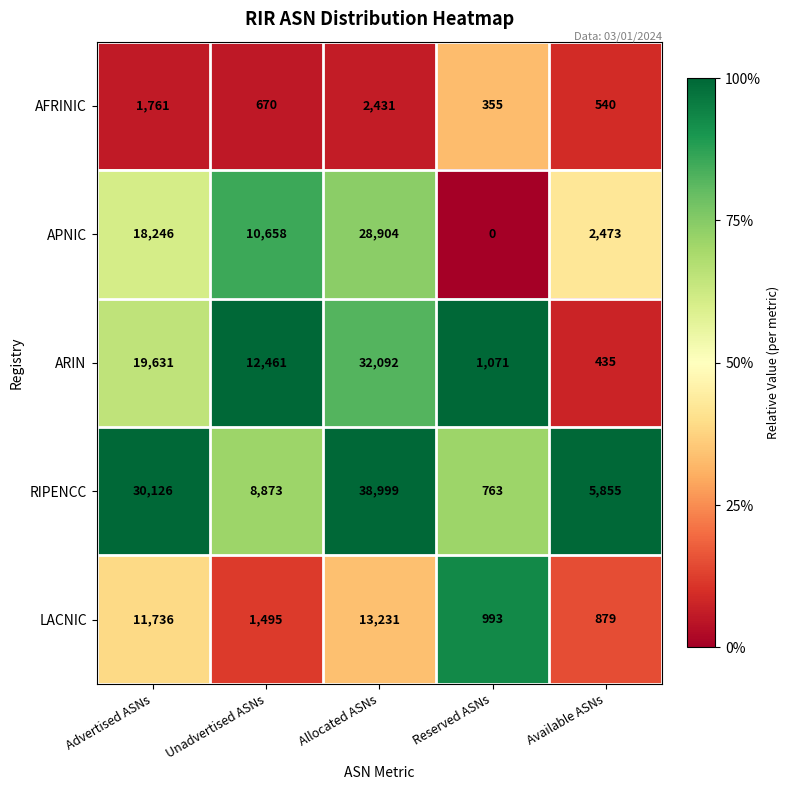

What is the difference between the second highest and second lowest values in the ARIN series?

18560